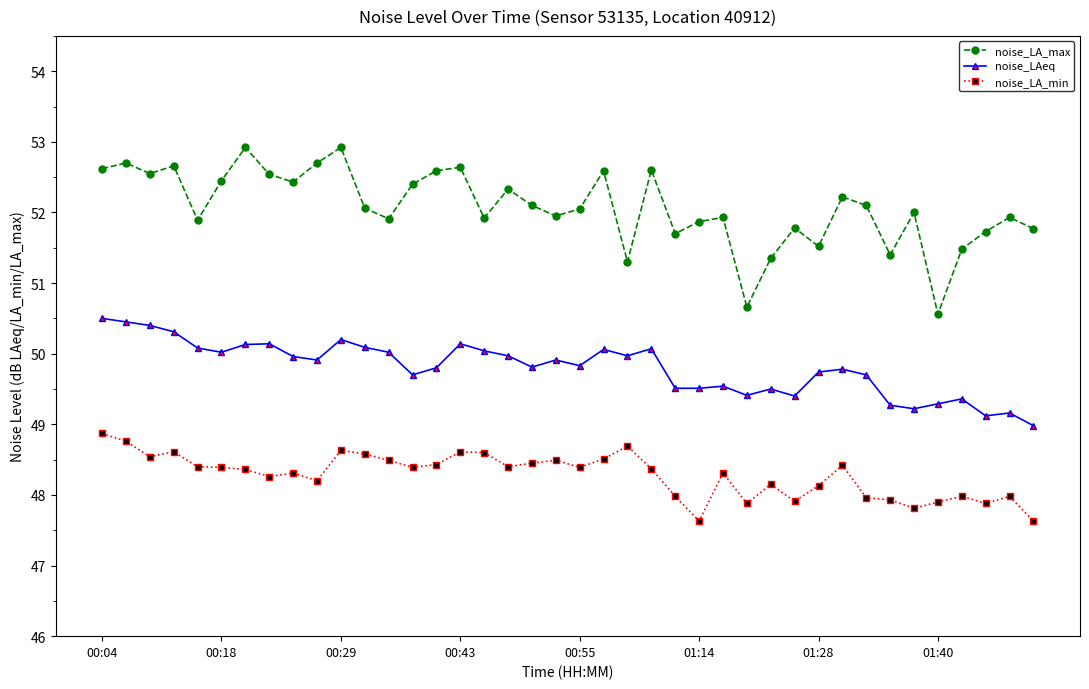

True or false: noise_LA_min has more than 0 points higher than both neighbors.

True